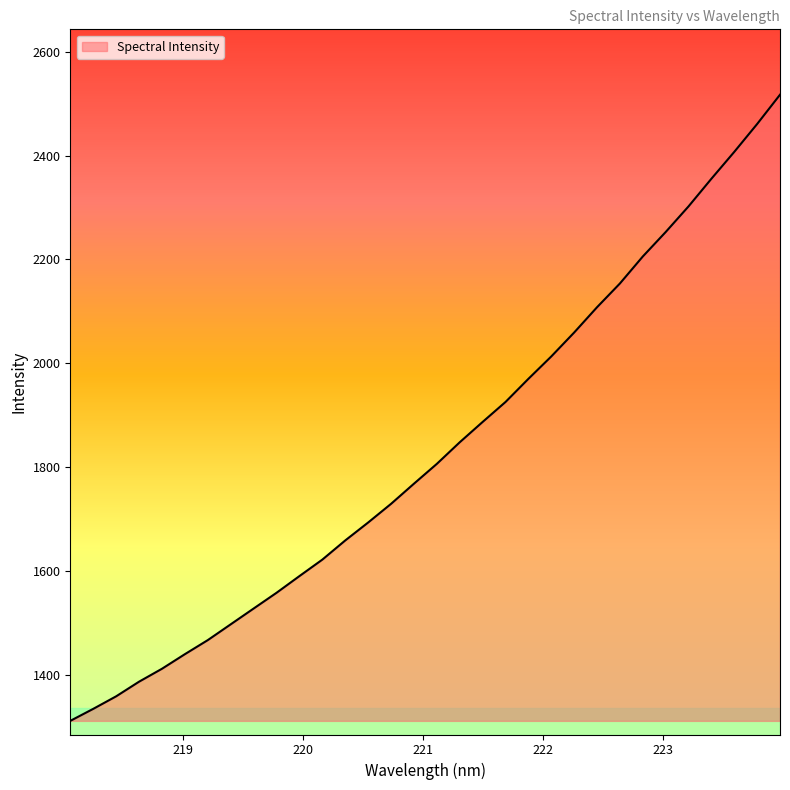

True or false: the data has more than 0 interior local peaks.

False